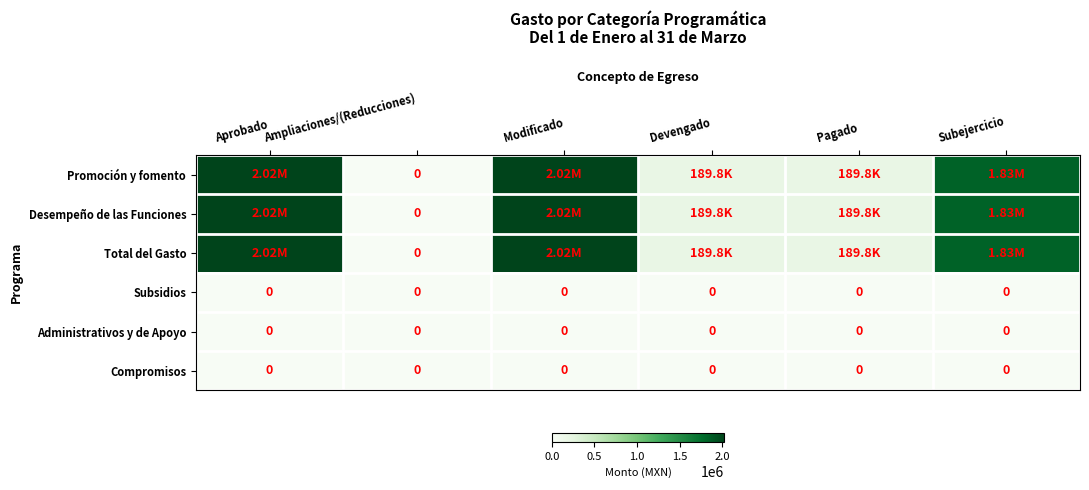

The value of Promoción y fomento at Subejercicio is 1828679.9. True or false?

True